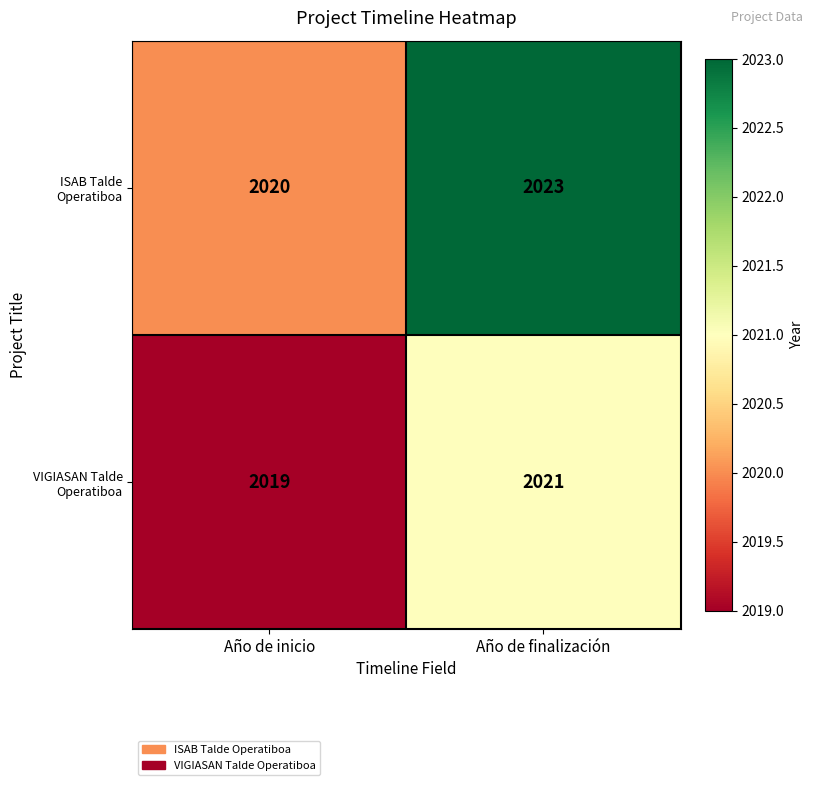

List the series in order of their overall mean, highest first.

ISAB Talde Operatiboa, VIGIASAN Talde Operatiboa